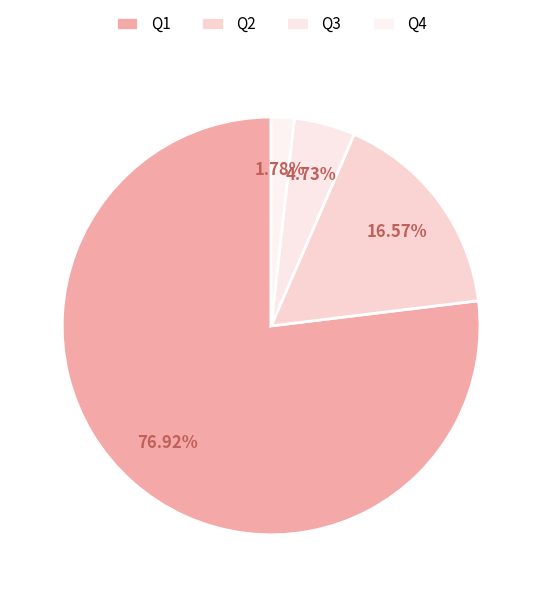

How many slices are in this pie chart?

4